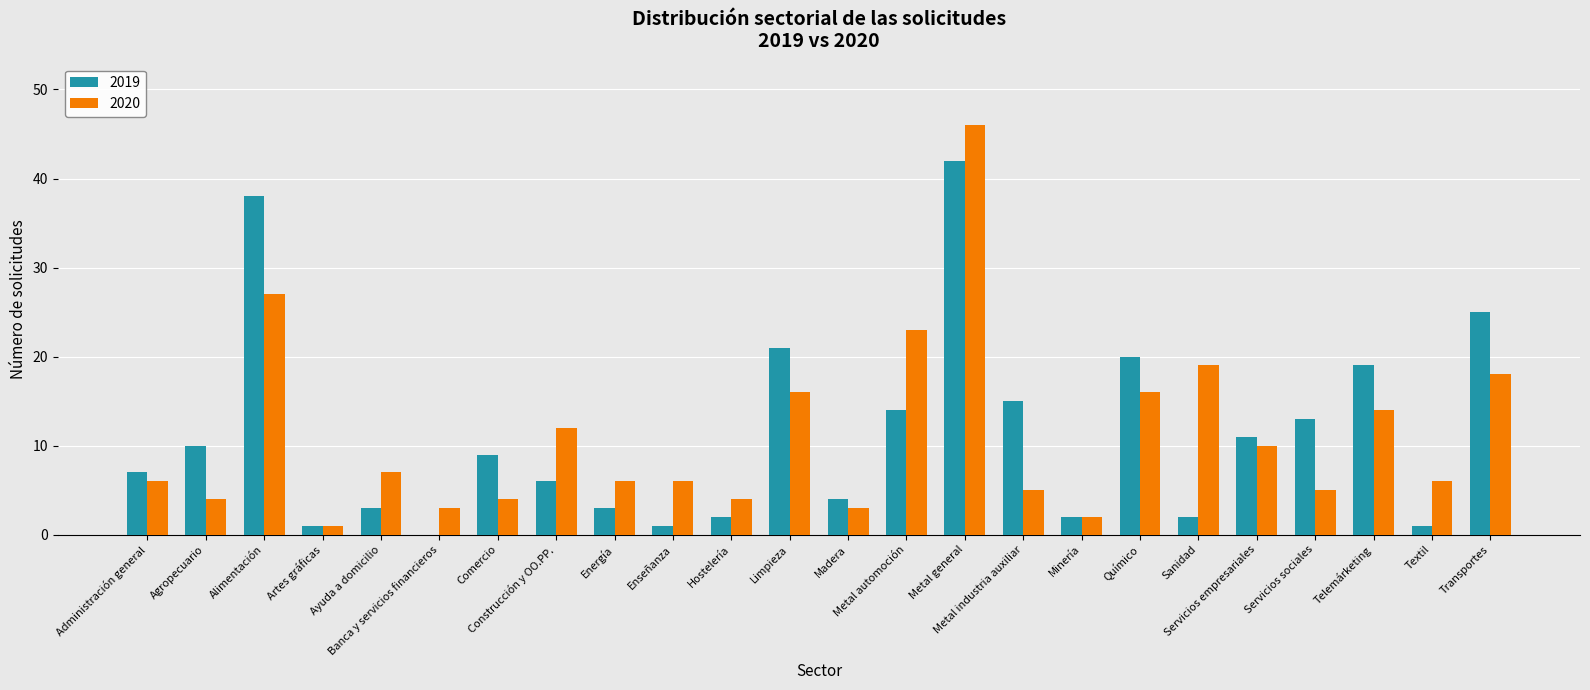

What is the highest value of the 2020 series?

46